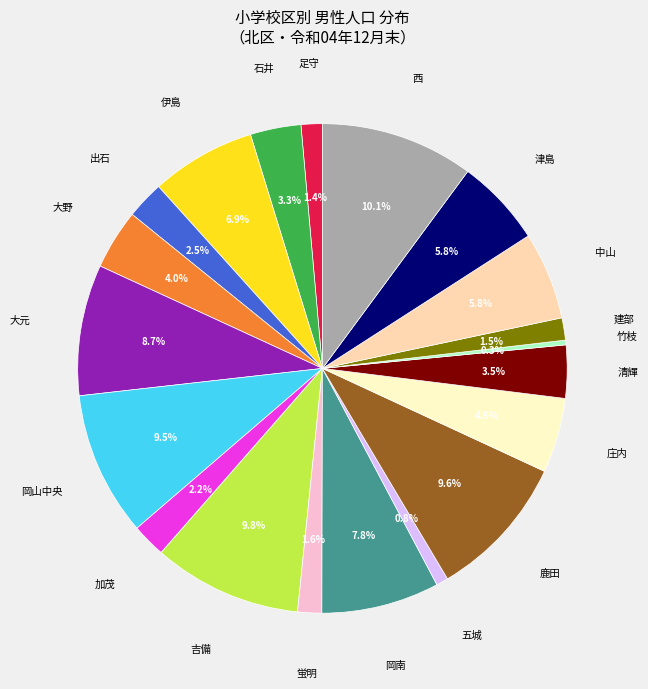

Does any single category account for the majority?

No